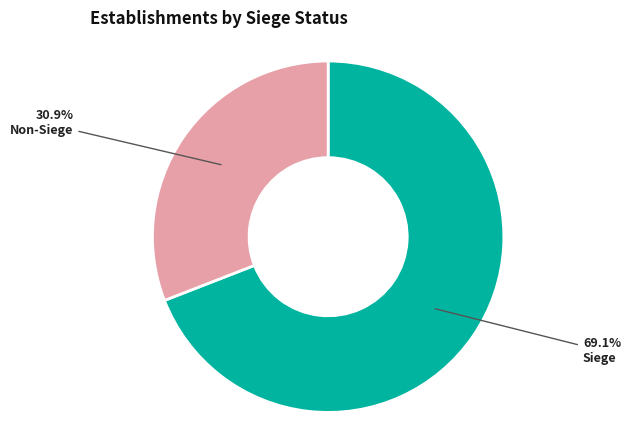

Which slice is the smallest?

Non-Siege